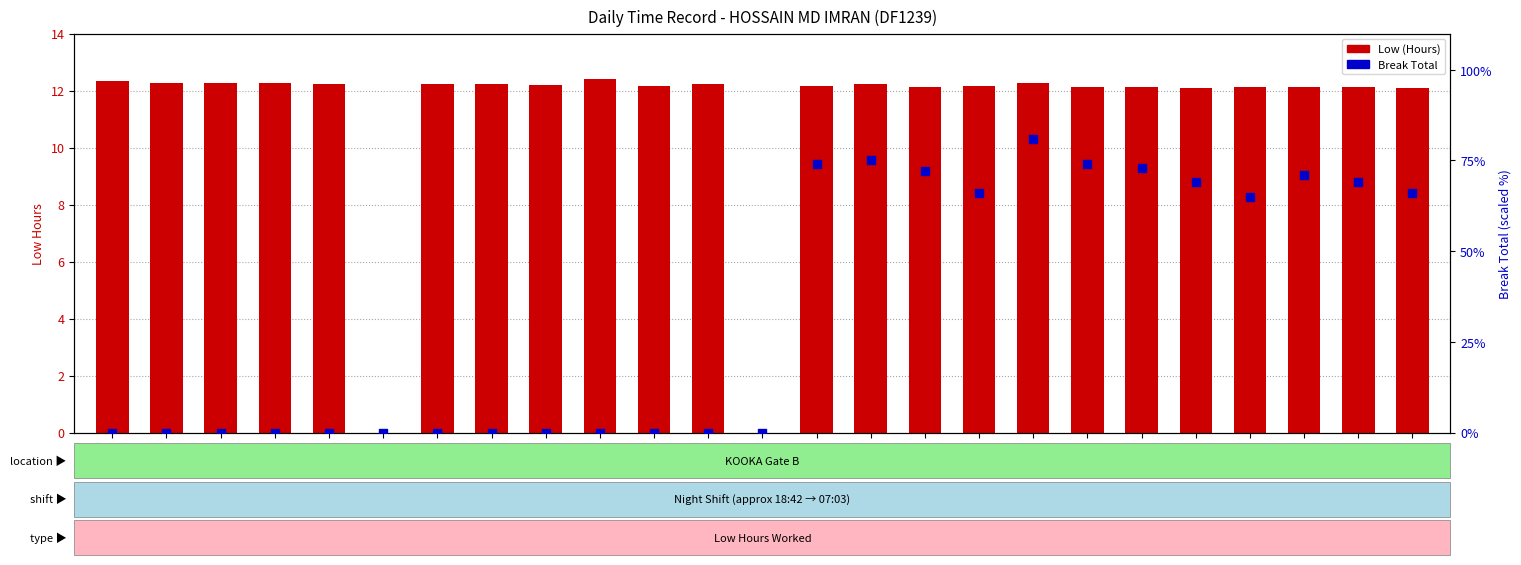

Which series has the largest Y range (max minus min)?

Break Total